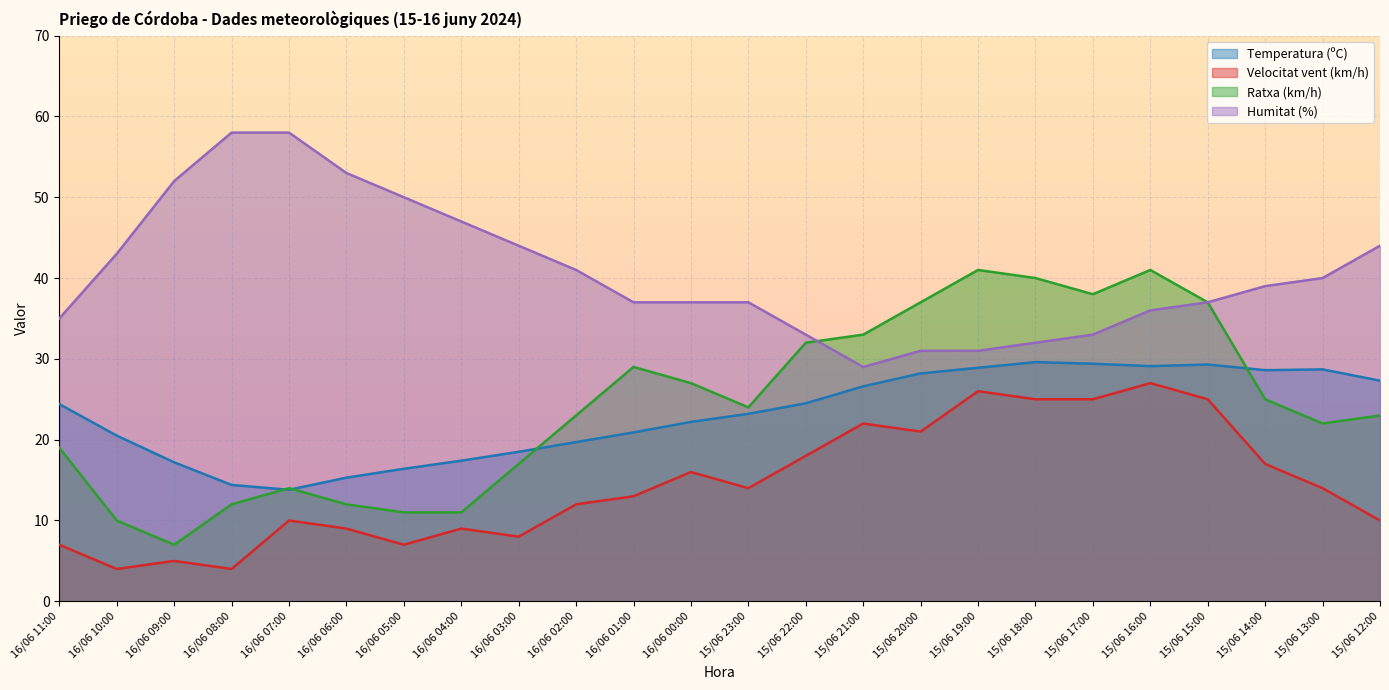

True or false: Velocitat vent (km/h) and Ratxa (km/h) intersect in this chart.

False